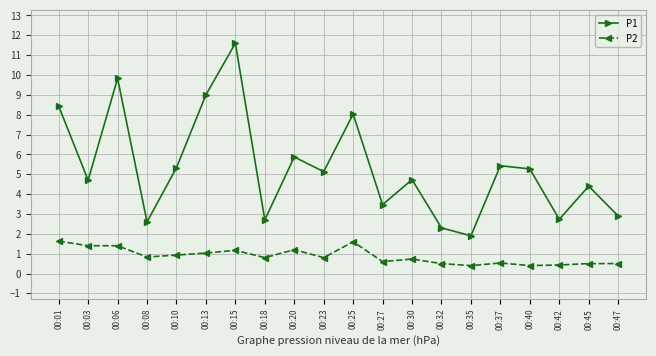

Reading left to right, extract all data points from this chart.

P1: 00:01=8.4	00:03=4.7	00:06=9.8	00:08=2.6	00:10=5.3	00:13=9.0	00:15=11.6	00:18=2.7	00:20=5.9	00:23=5.1	00:25=8.0	00:27=3.5	00:30=4.7	00:32=2.3	00:35=1.9	00:37=5.4	00:40=5.3	00:42=2.7	00:45=4.4	00:47=2.9
P2: 00:01=1.6	00:03=1.4	00:06=1.4	00:08=0.8	00:10=0.9	00:13=1.0	00:15=1.2	00:18=0.8	00:20=1.2	00:23=0.8	00:25=1.6	00:27=0.6	00:30=0.7	00:32=0.5	00:35=0.4	00:37=0.5	00:40=0.4	00:42=0.4	00:45=0.5	00:47=0.5